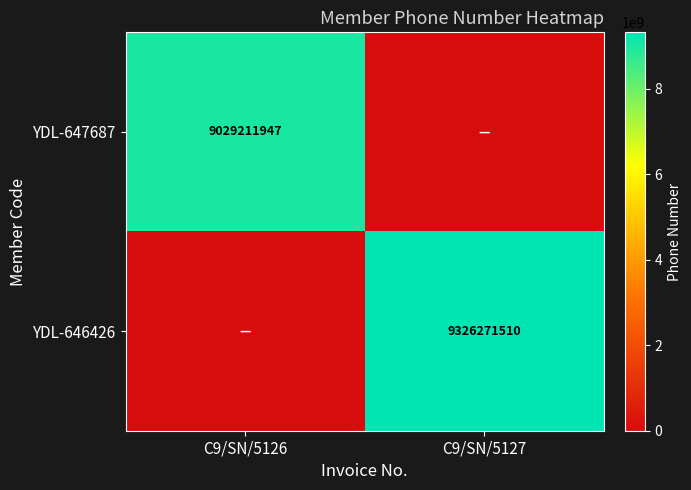

The value of YDL-646426 at C9/SN/5127 is 4216727641. True or false?

False